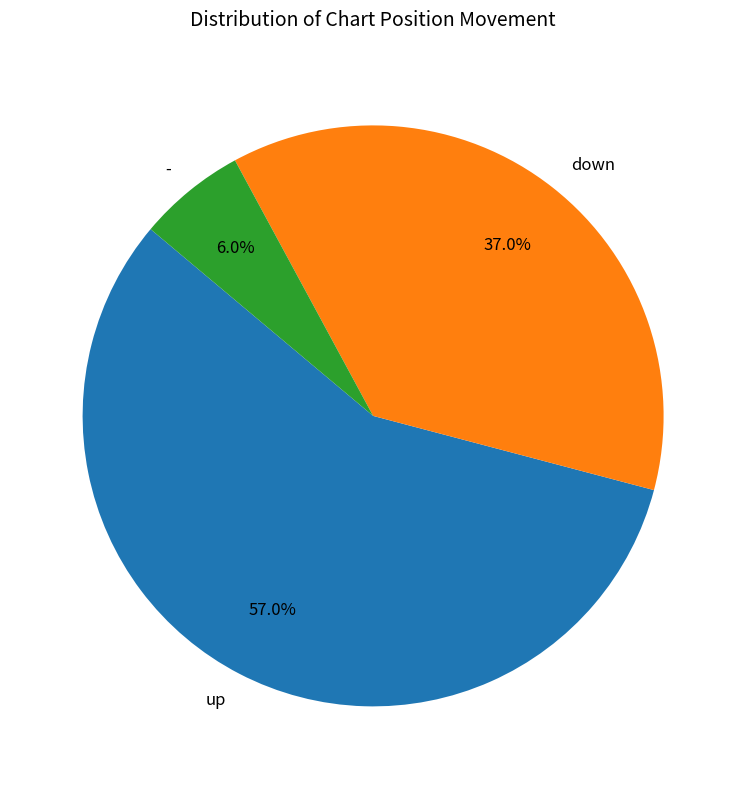

What percentage is the up slice, to the nearest percent?

57%